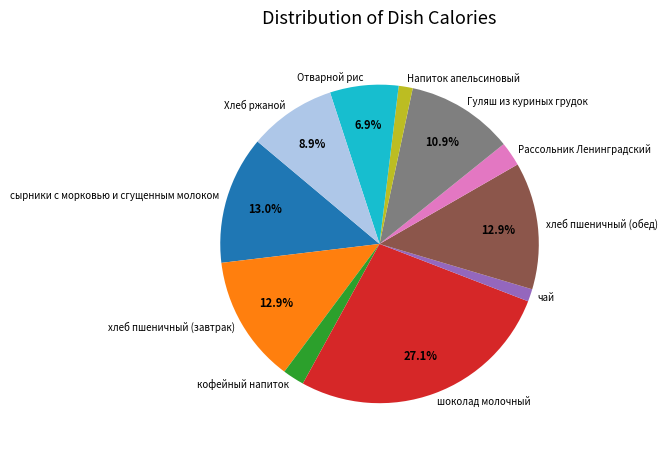

Which slice is the largest?

шоколад молочный